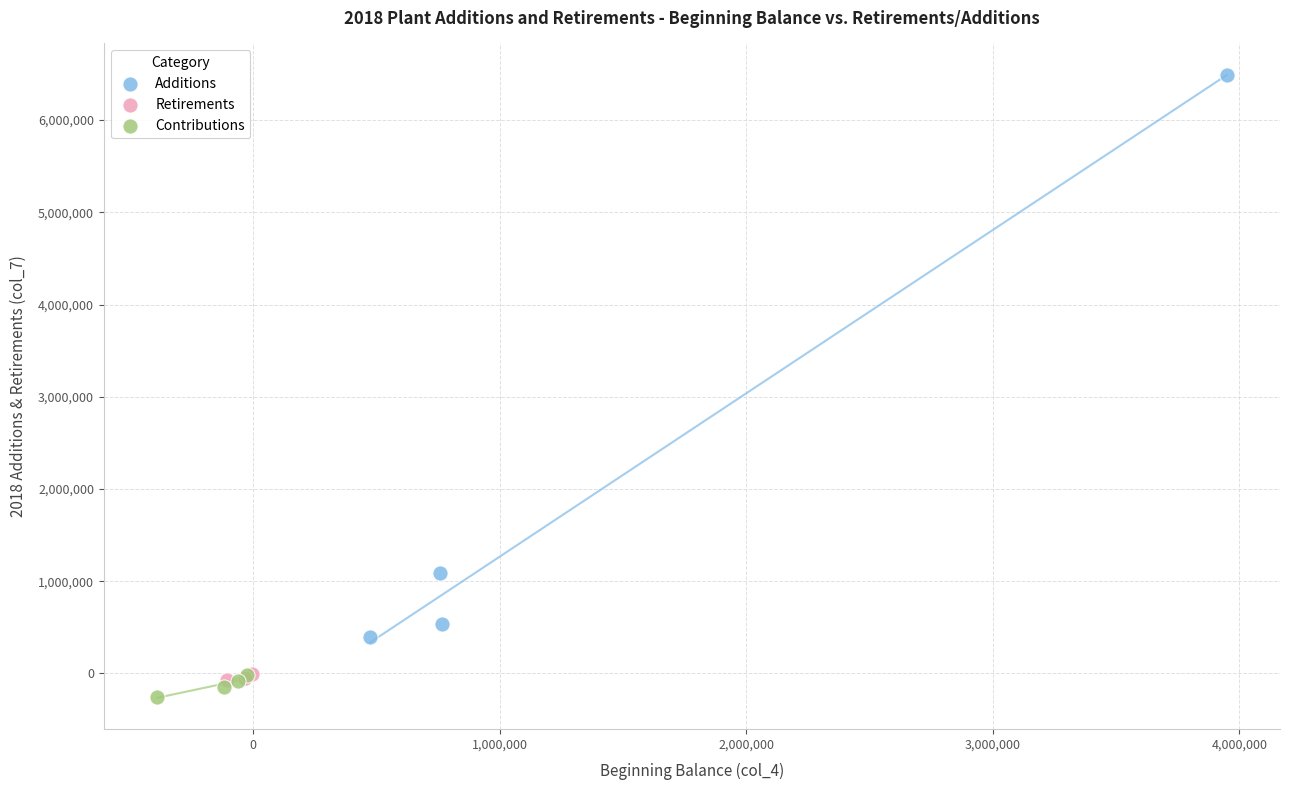

Which series reaches the maximum Y coordinate?

Additions